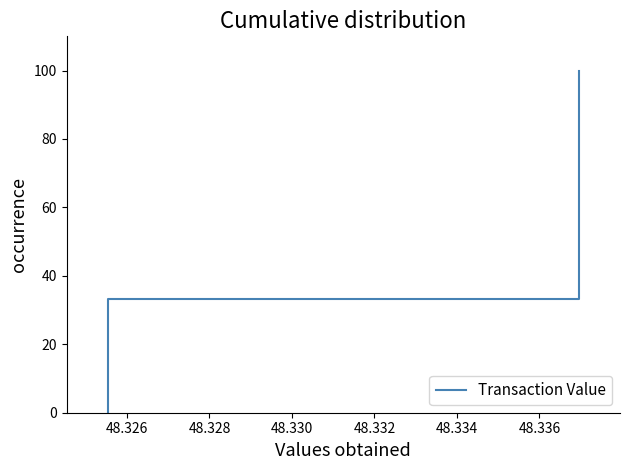

What is the difference between the second highest and second lowest values?

66.7